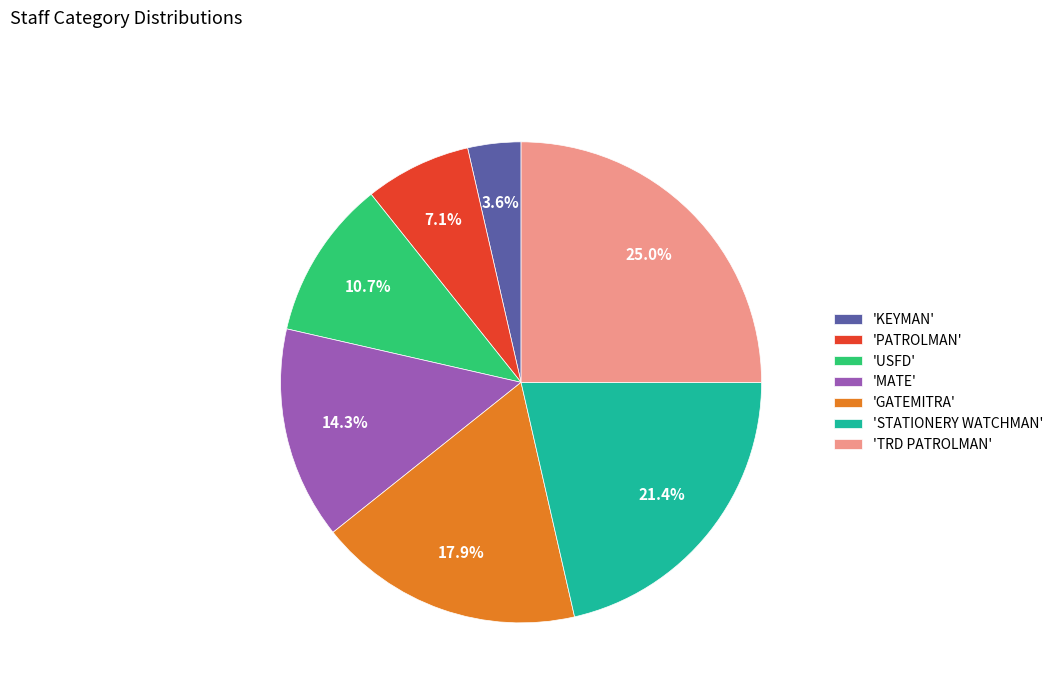

Is the sum of 'PATROLMAN' and 'USFD' greater than half?

No